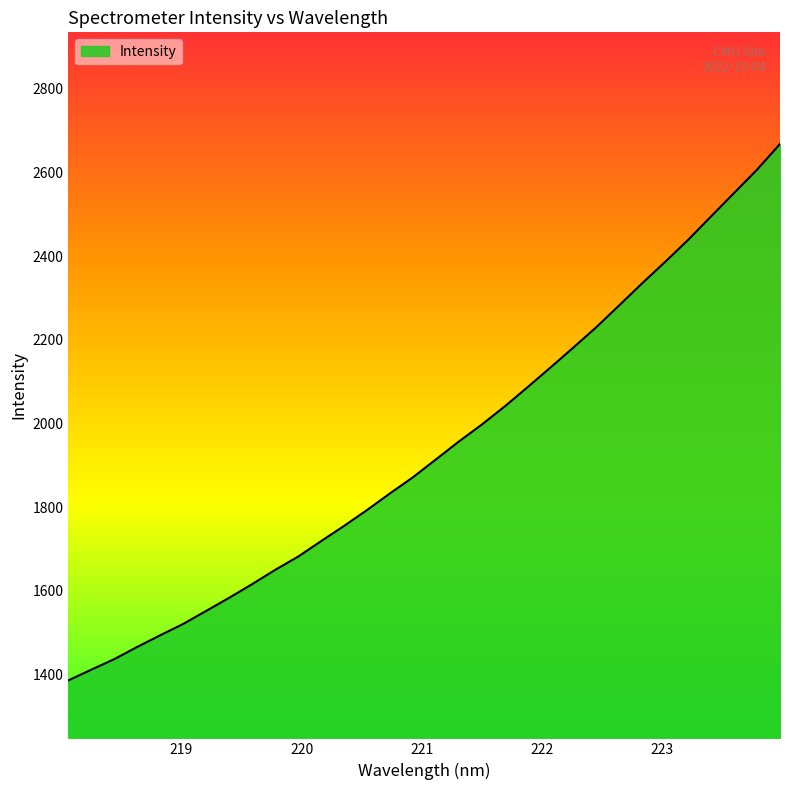

What is the difference between the maximum and minimum values?

1281.6